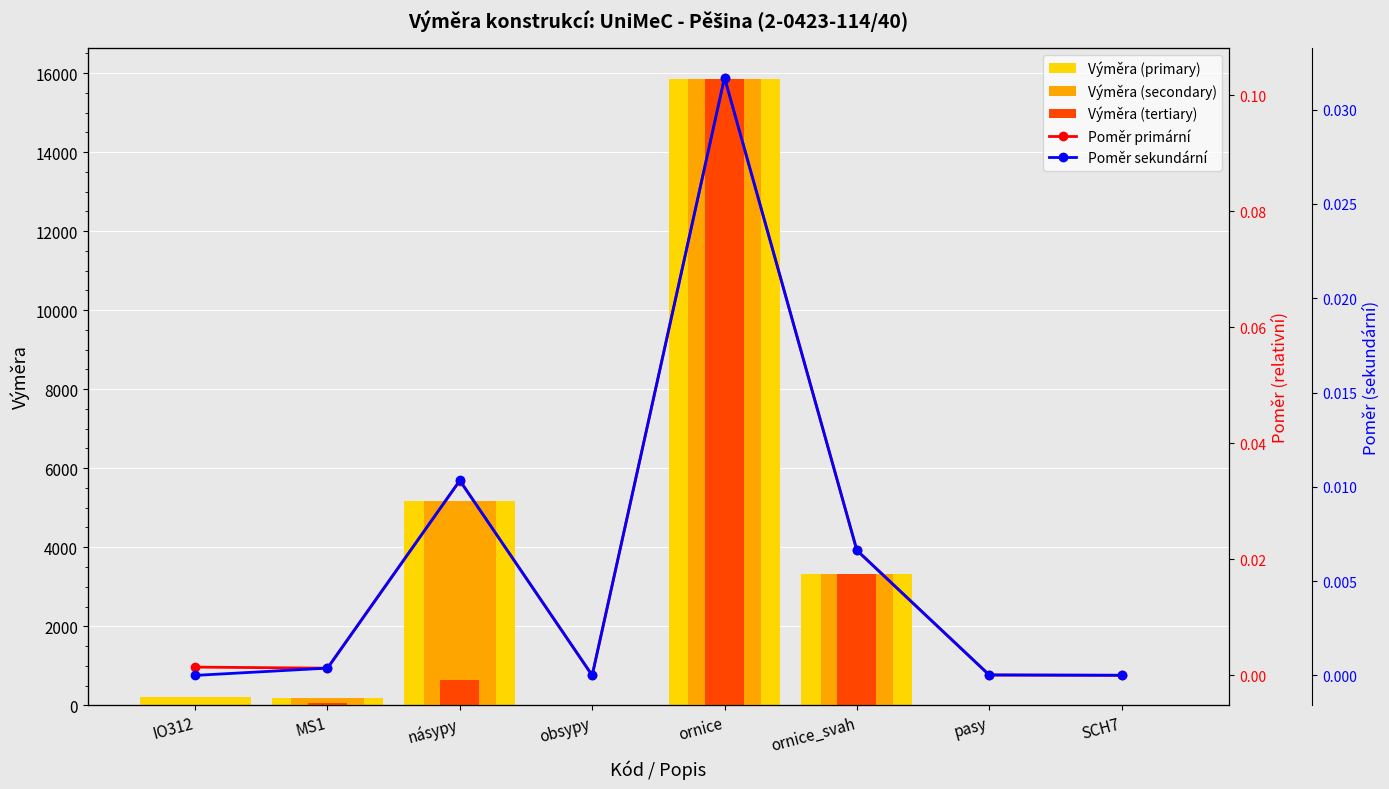

At which category does the chart reach its peak across all series?

ornice